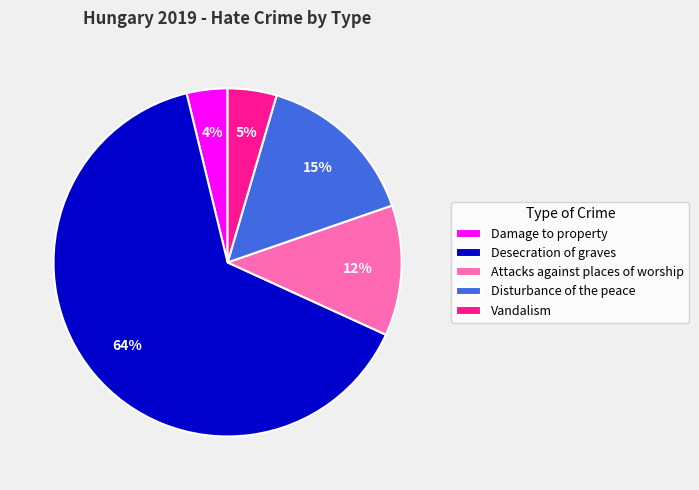

Between Attacks against places of worship and Damage to property, which is larger?

Attacks against places of worship